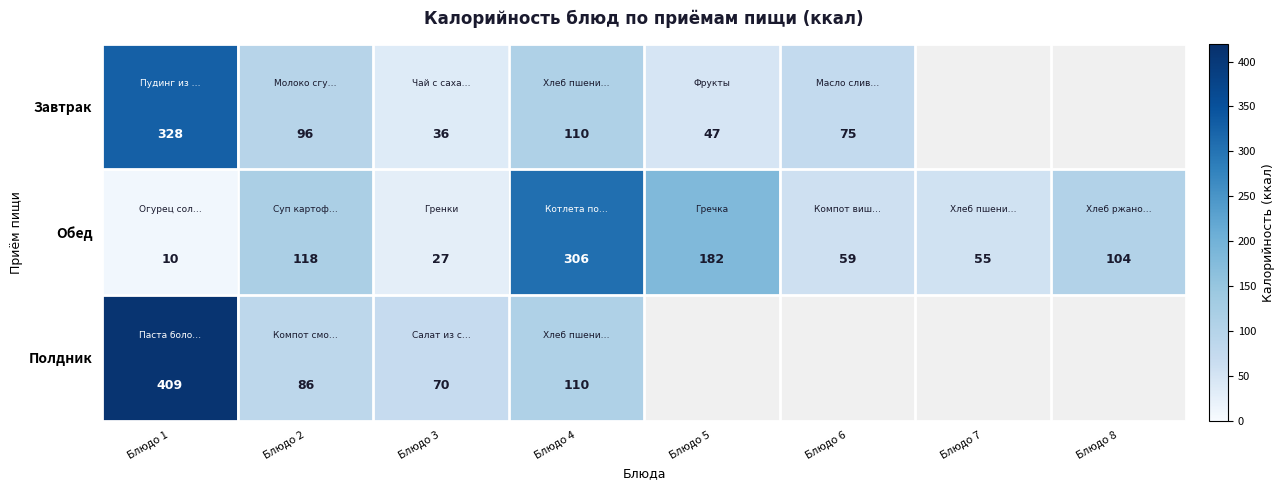

Which has a higher value, Блюдо 6 or Блюдо 4?

Блюдо 4